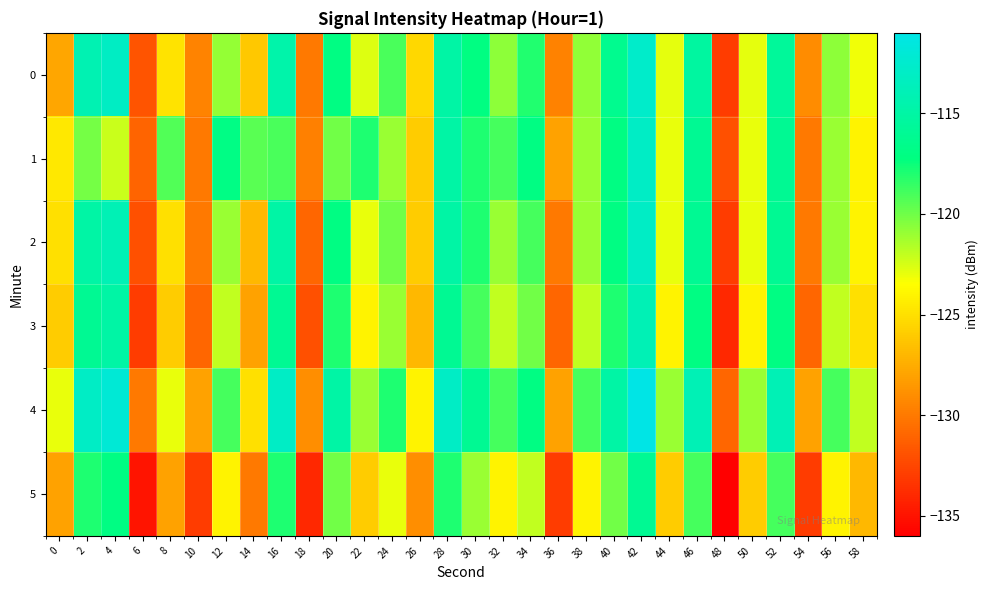

At how many categories does at least one series exceed -127?

24